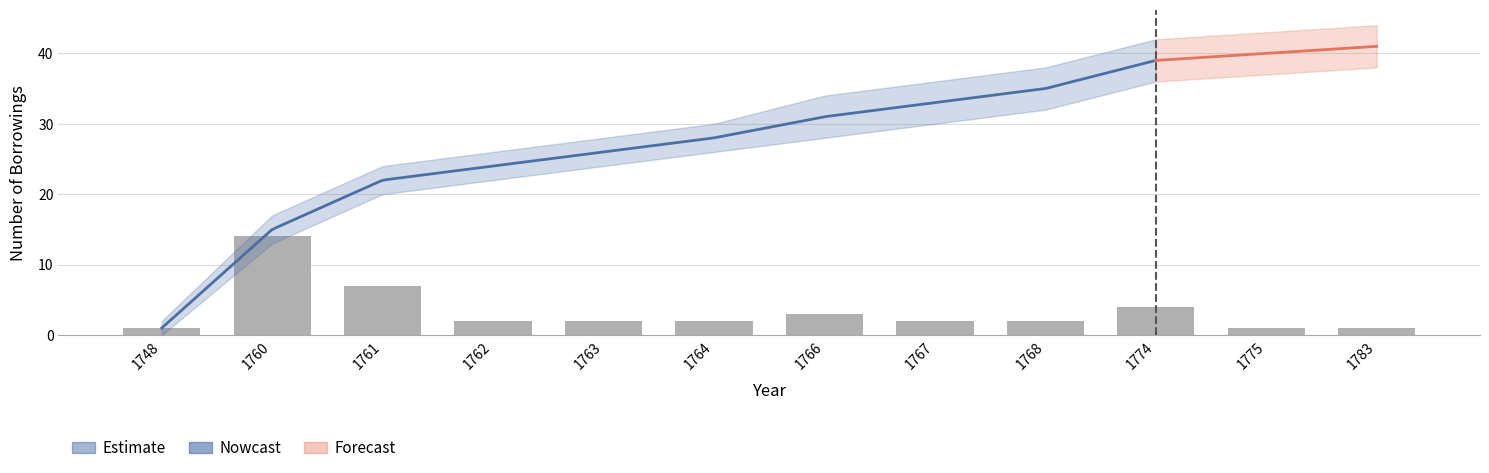

Reading left to right, list all the values displayed in this chart.

1	14	7	2	2	2	3	2	2	4	1	1